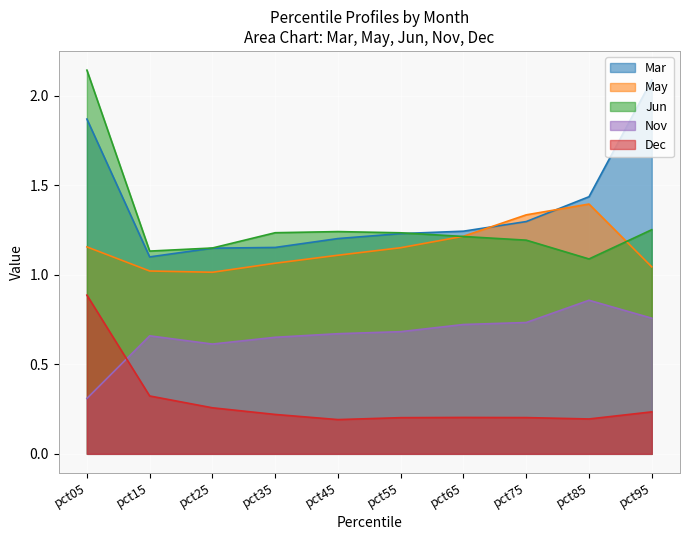

How many lines are shown in the chart?

5